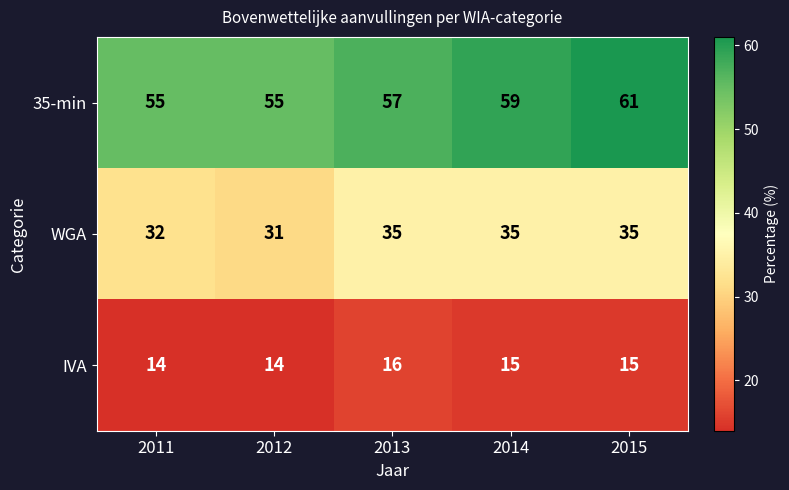

How many series are shown in this chart?

3